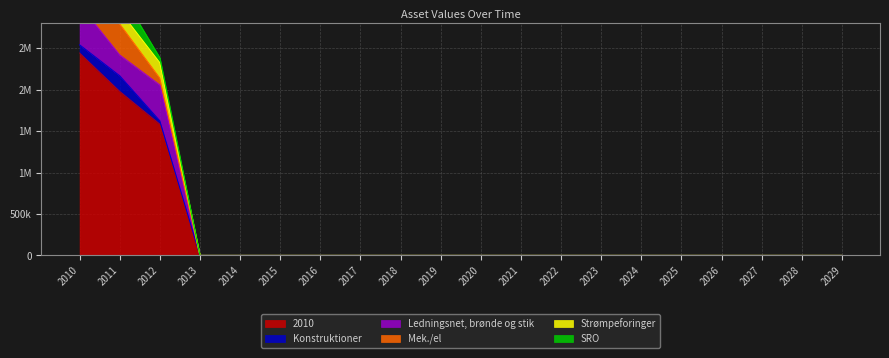

Reading left to right, what are all the values shown in this chart?

2010: 2444480.2	1981431.9	1585915.4	0.0	0.0	0.0	0.0	0.0	0.0	0.0	0.0	0.0	0.0	0.0	0.0	0.0	0.0	0.0	0.0	0.0
Konstruktioner: 97643.2	186983.7	38959.9	0.0	0.0	0.0	0.0	0.0	0.0	0.0	0.0	0.0	0.0	0.0	0.0	0.0	0.0	0.0	0.0	0.0
Ledningsnet, brønde og stik: 485750.8	251205.3	432745.4	0.0	0.0	0.0	0.0	0.0	0.0	0.0	0.0	0.0	0.0	0.0	0.0	0.0	0.0	0.0	0.0	0.0
Mek./el: 479710.7	375467.7	83177.3	0.0	0.0	0.0	0.0	0.0	0.0	0.0	0.0	0.0	0.0	0.0	0.0	0.0	0.0	0.0	0.0	0.0
Strømpeforinger: 187955.5	157326.5	184762.4	0.0	0.0	0.0	0.0	0.0	0.0	0.0	0.0	0.0	0.0	0.0	0.0	0.0	0.0	0.0	0.0	0.0
SRO: 47093.5	240331.6	61404.0	0.0	0.0	0.0	0.0	0.0	0.0	0.0	0.0	0.0	0.0	0.0	0.0	0.0	0.0	0.0	0.0	0.0